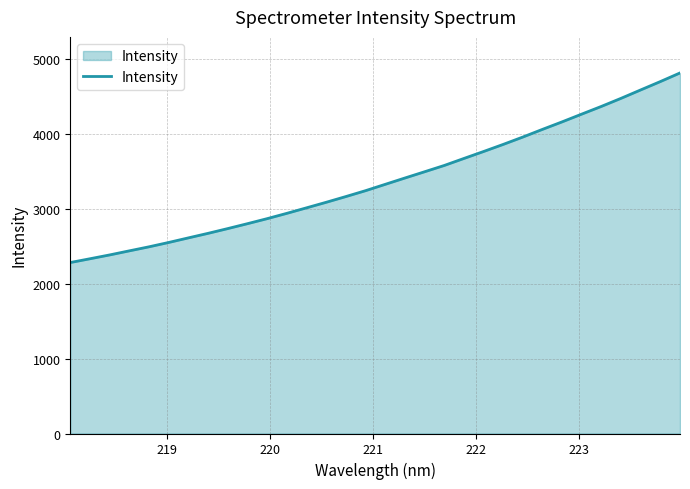

What is the greatest value displayed?

4808.7